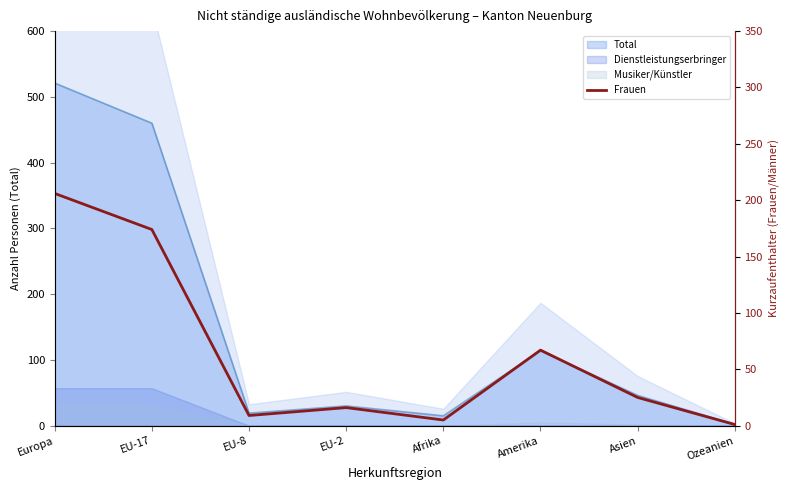

True or false: the data shows 16 at EU-2.

True